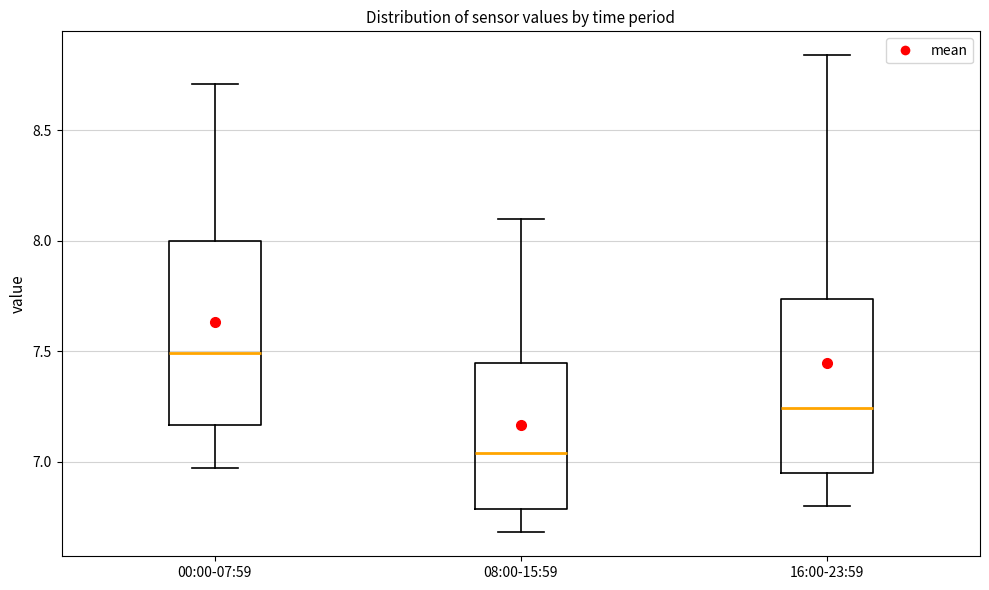

Which box's median line is the lowest?

08:00-15:59